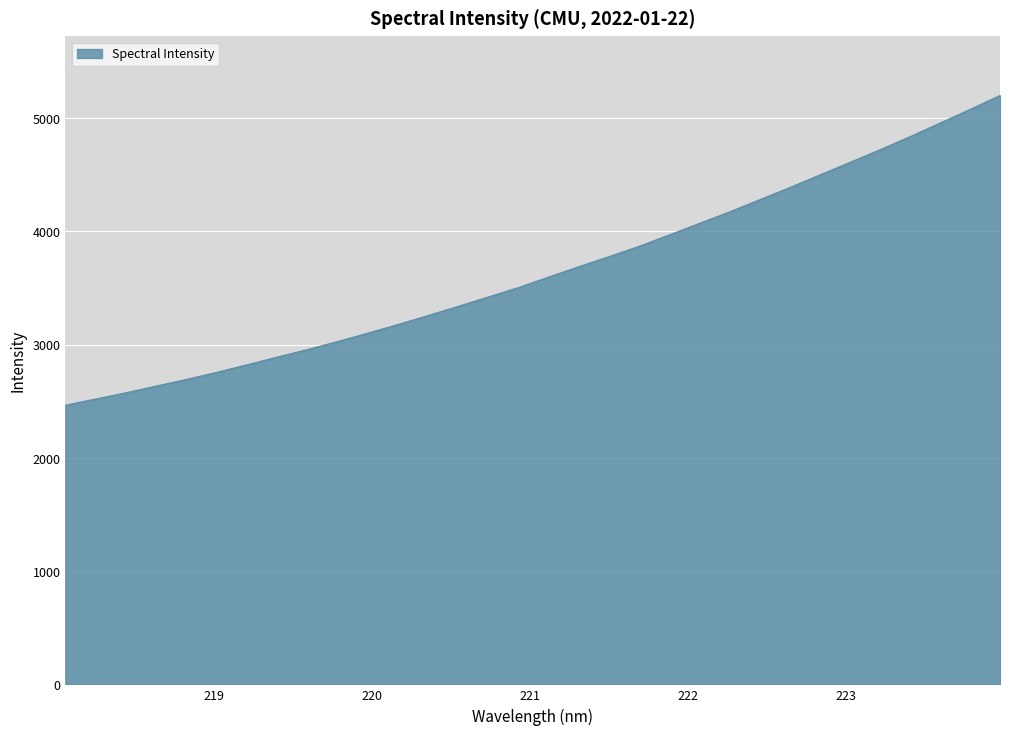

What is the difference between the maximum and minimum values?

2736.7